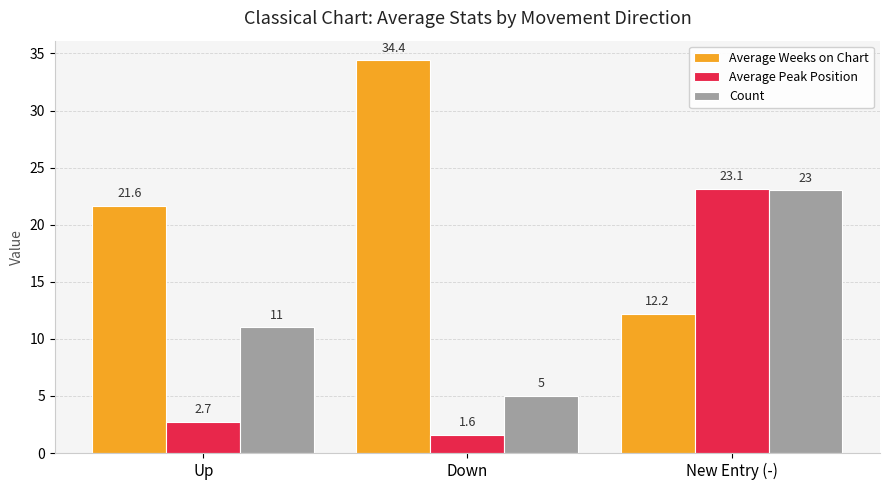

What is the label of the 1st bar from the right?

New Entry (-)